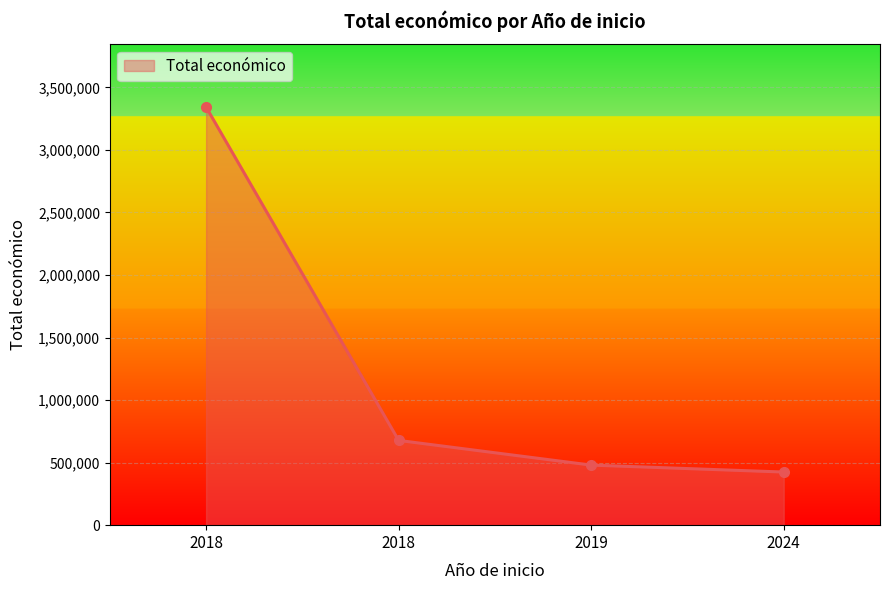

What is the maximum value shown in the chart?

3342252